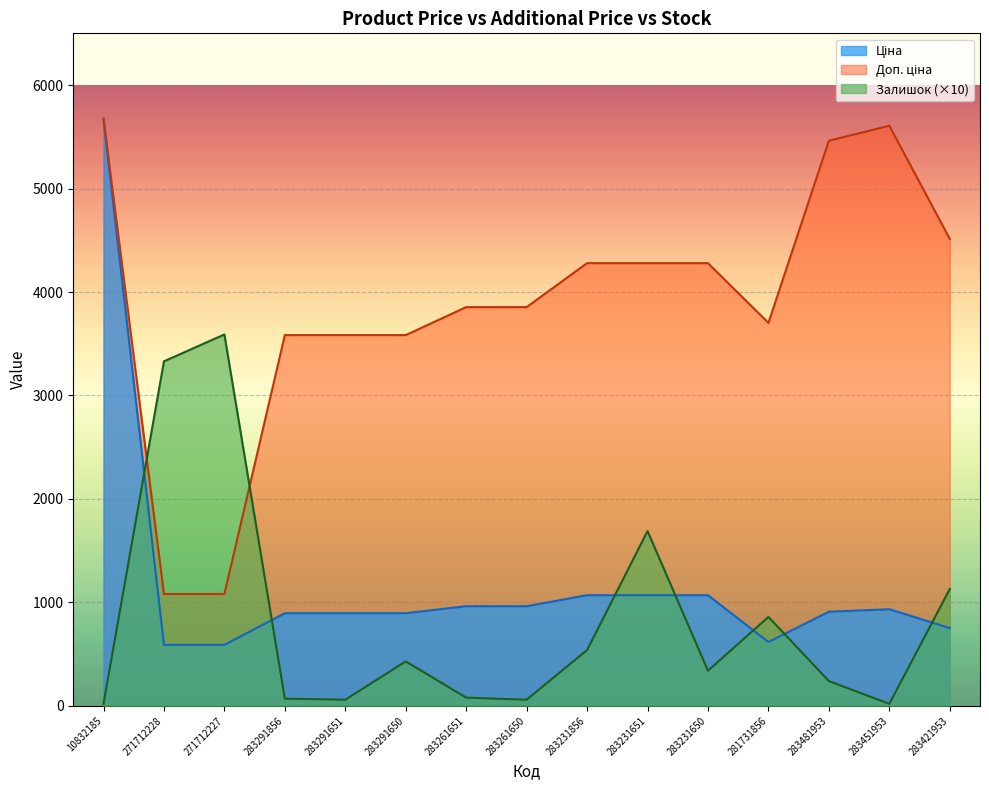

True or false: Залишок has a value of 60.0 at 283291651.

True